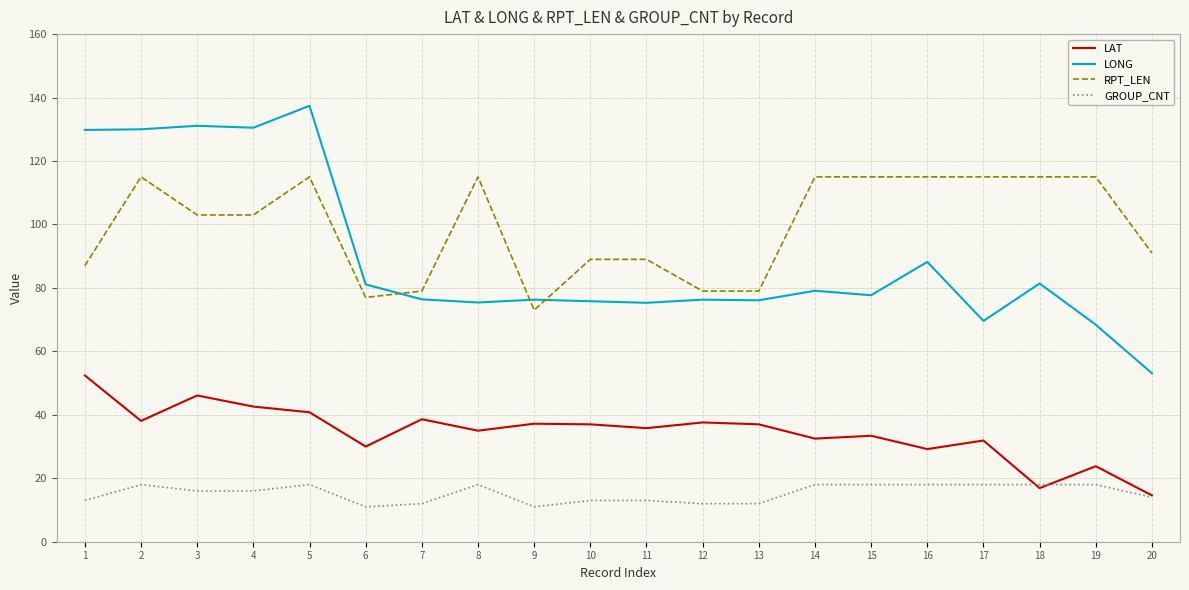

At which category does the chart reach its peak across all series?

5